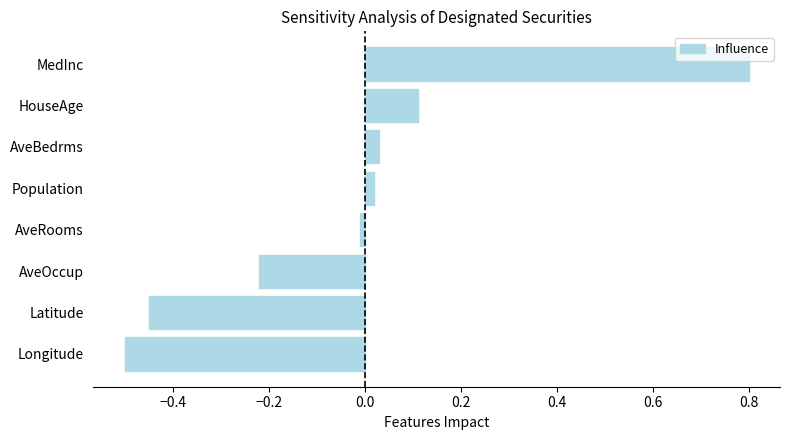

The chart shows a value of -0.3 at AveOccup. True or false?

False